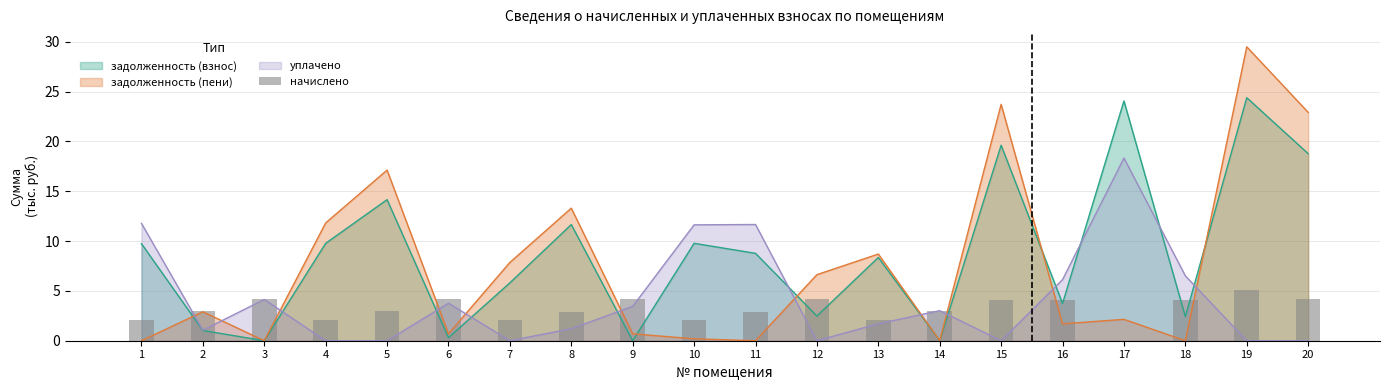

How many intersections are there between задолженность (пени) and уплачено?

11